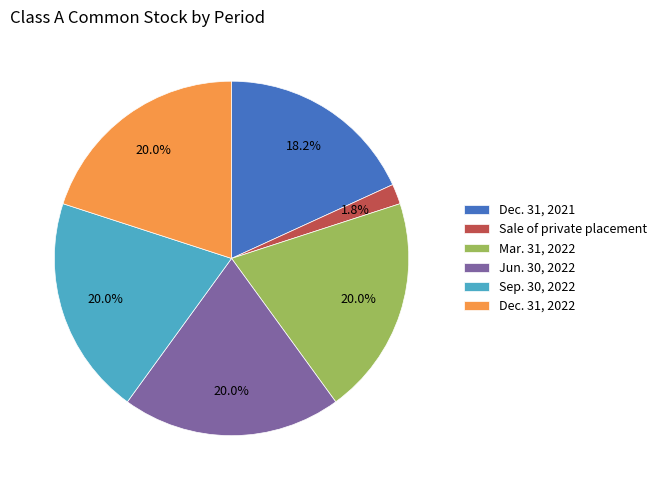

Combined, do Mar. 31, 2022 and Jun. 30, 2022 account for over 50%?

No